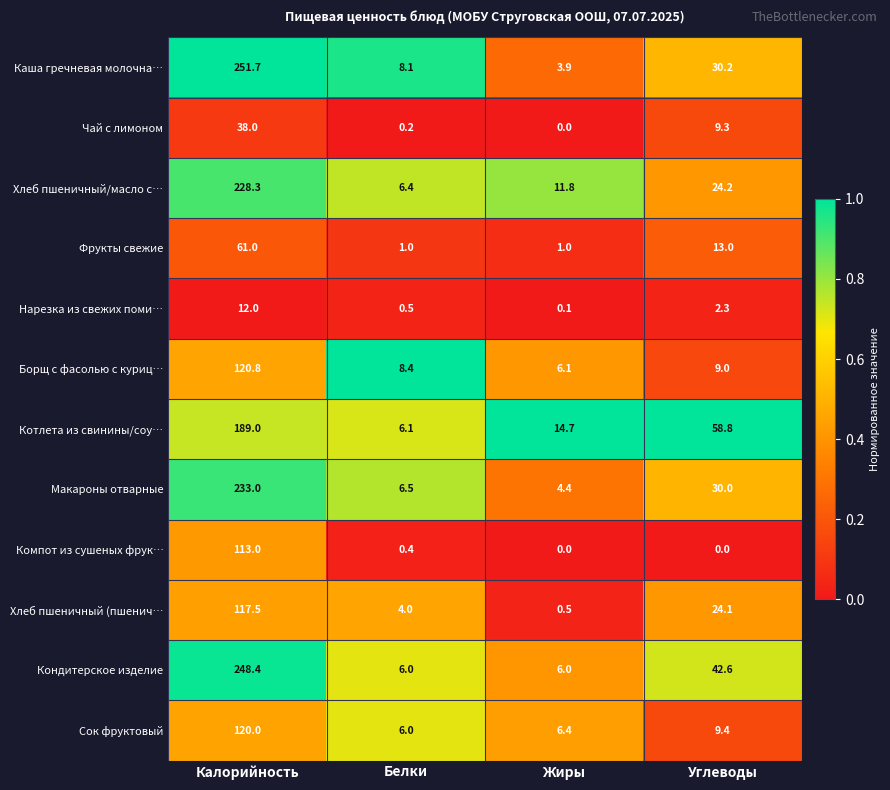

True or false: Борщ с фасолью с куриц… has a value of 2.3 at Жиры.

False